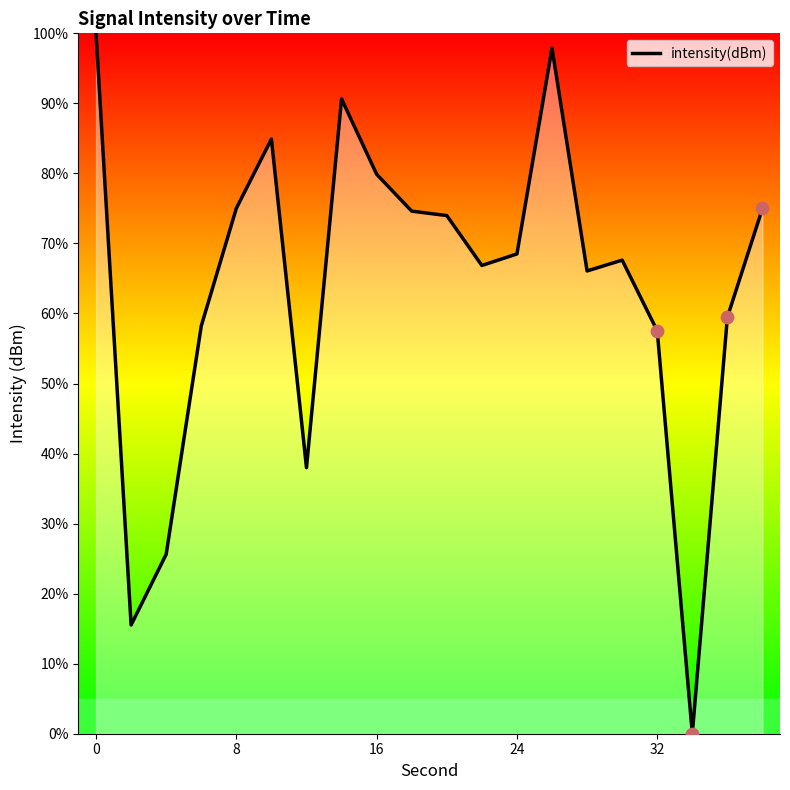

What is the difference between the maximum and minimum values?

100.0